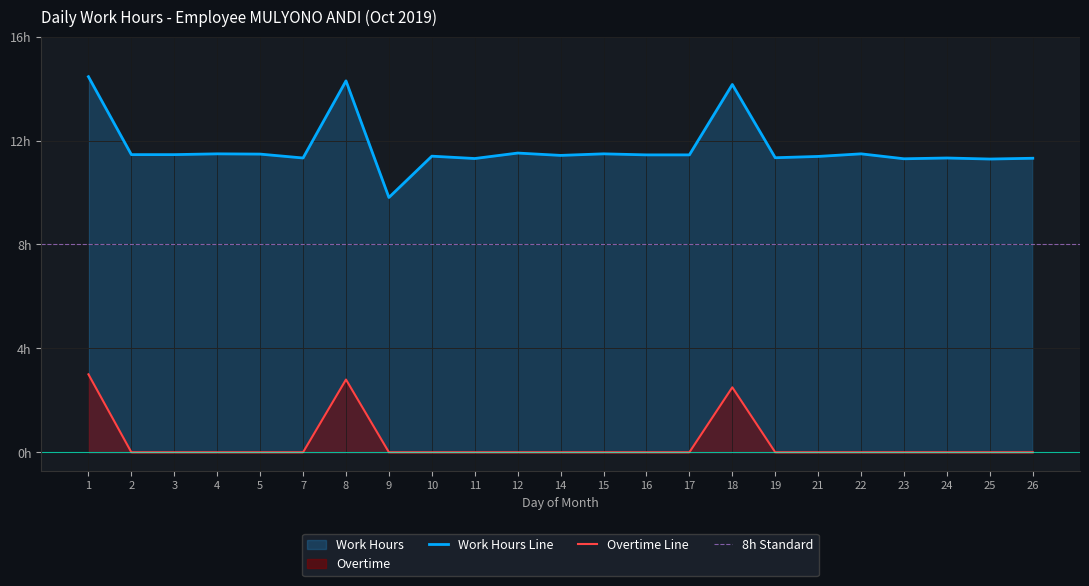

The Overtime series shows 0.0 at 22. True or false?

True